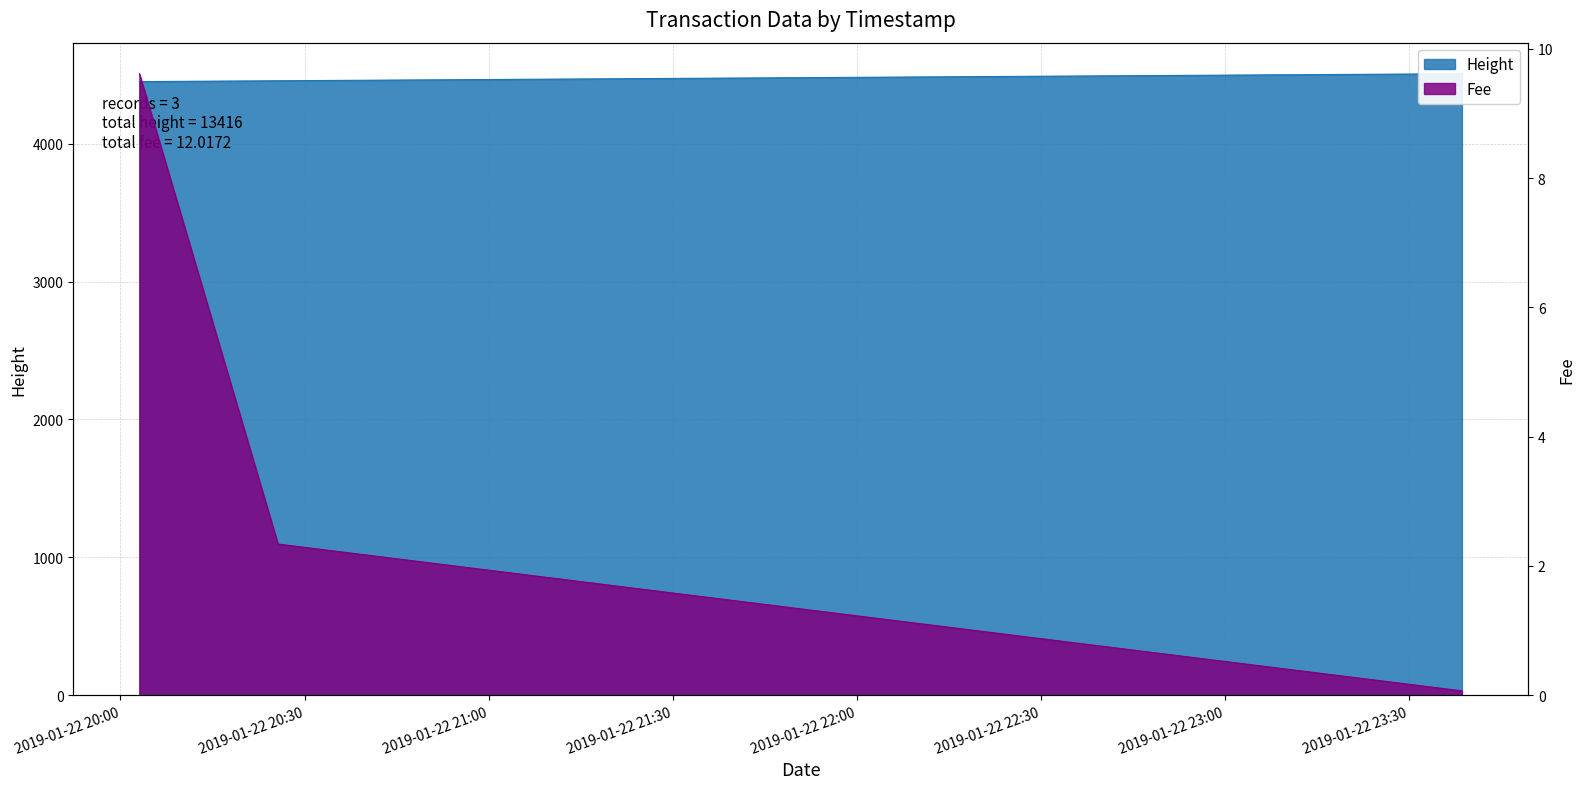

What is the difference between the Fee values at 2019-01-22 23:38:38 and 2019-01-22 20:25:40?

2.3